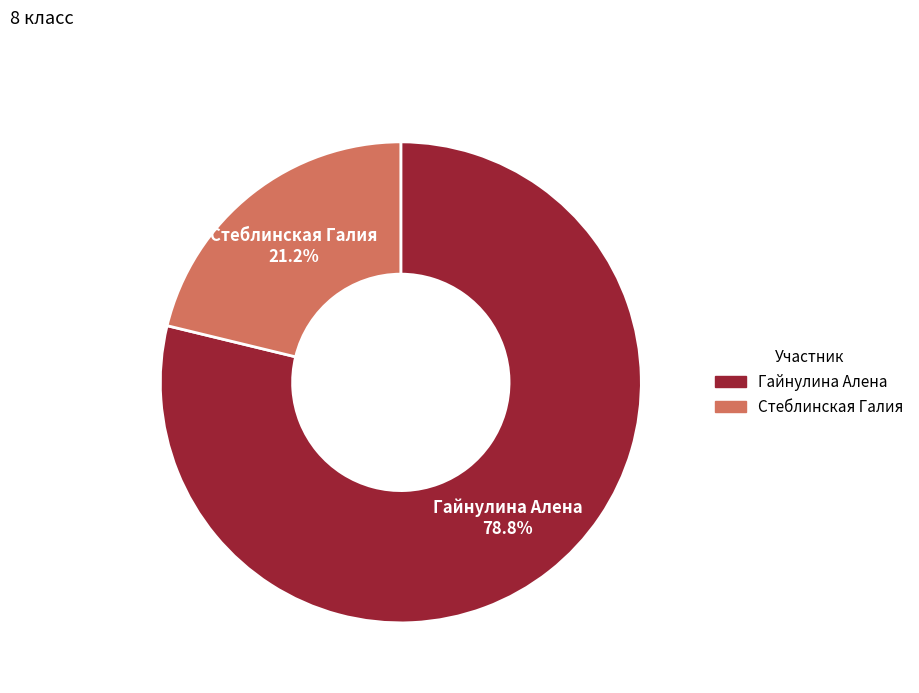

Is there a majority slice in this chart?

Yes